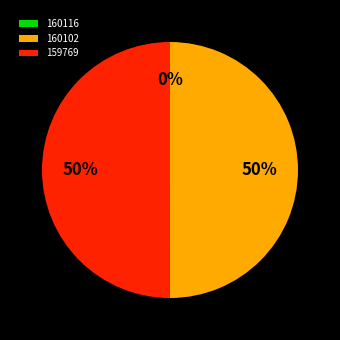

The 159769 slice represents 38% of the pie. True or false?

False